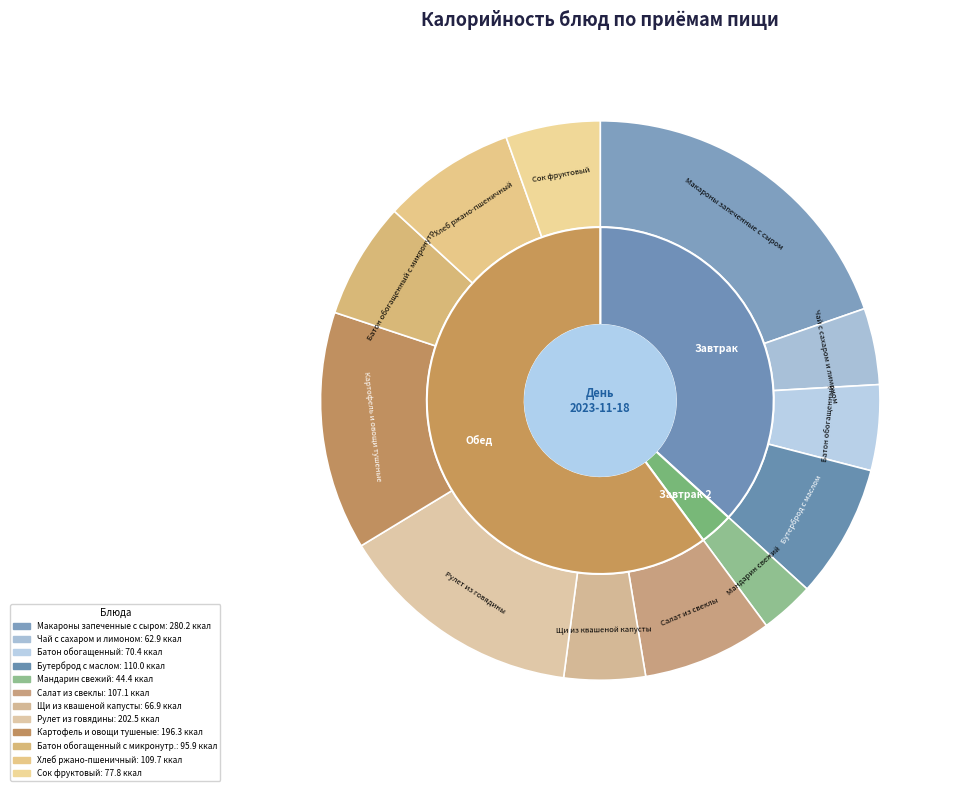

True or false: Картофель и овощи тушеные accounts for 25% of the total.

False